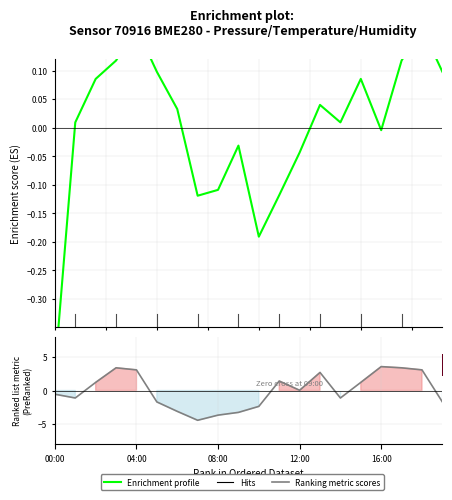

What is the difference between the Ranking metric scores values at 00:00 and 18?

3.6